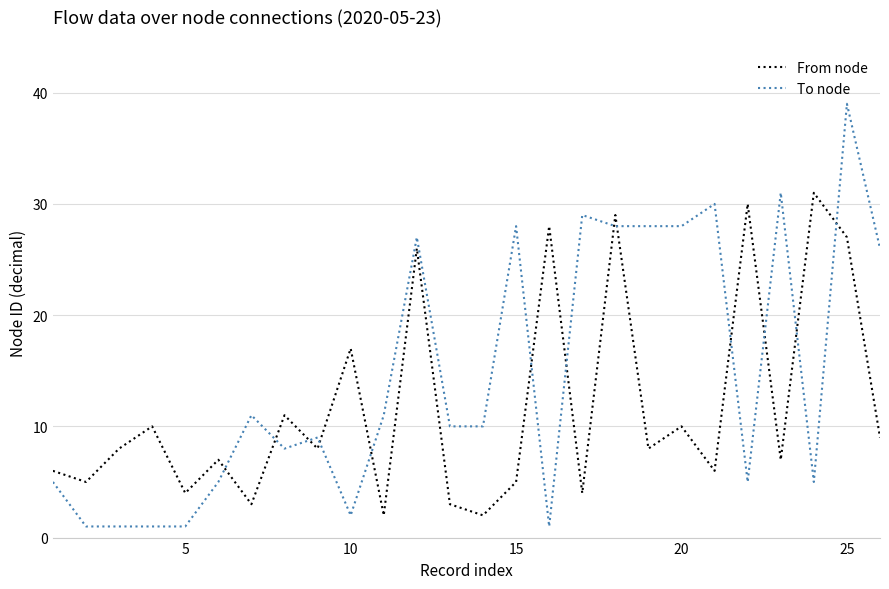

Which series has the largest total across all categories?

To node